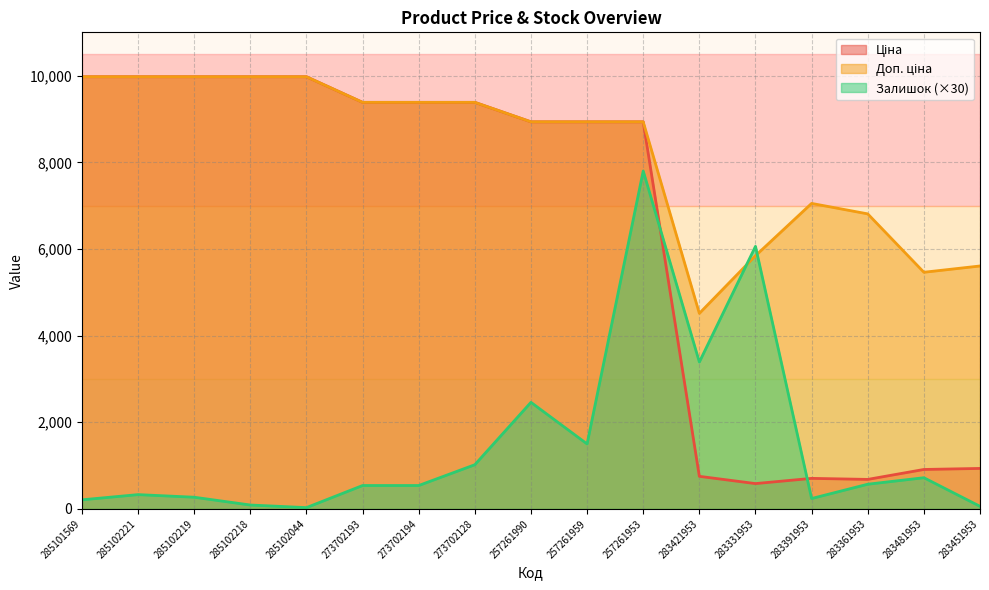

How many lines are shown in the chart?

3